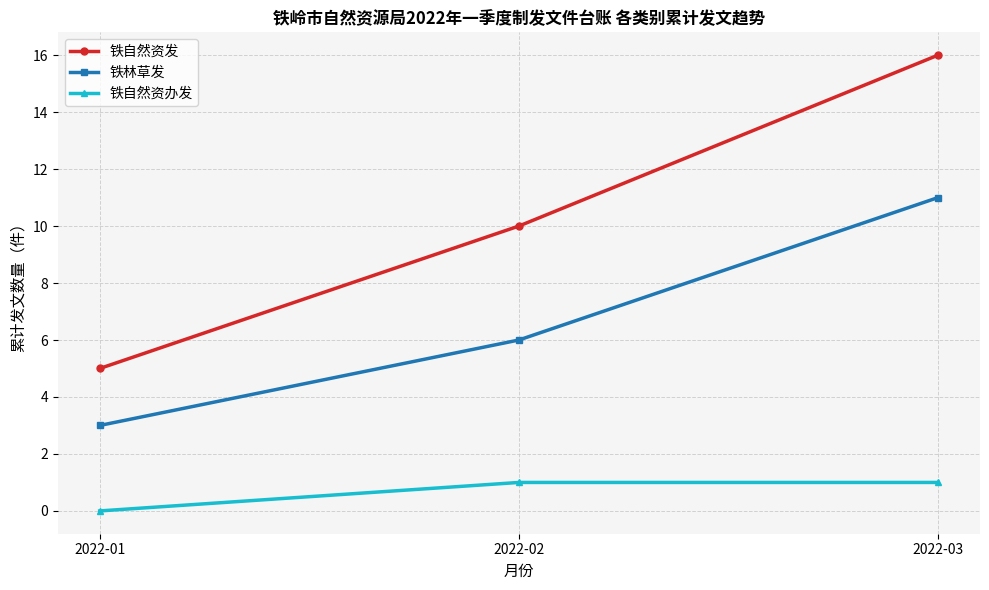

Count the 铁自然资办发 values in the range 0 to 1.

3